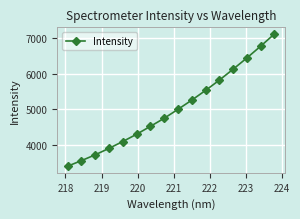

What is the minimum value shown in the chart?

3404.0